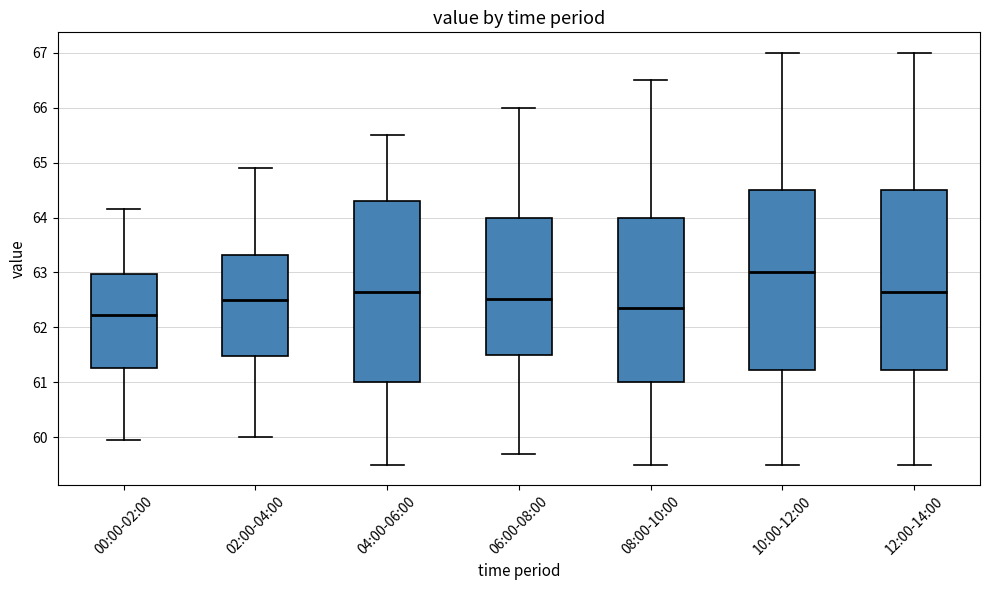

Where does the upper whisker of the box for 06:00-08:00 end on the y-axis? The values are not printed on the chart, so give them approximately, as read against the axis.

66.0